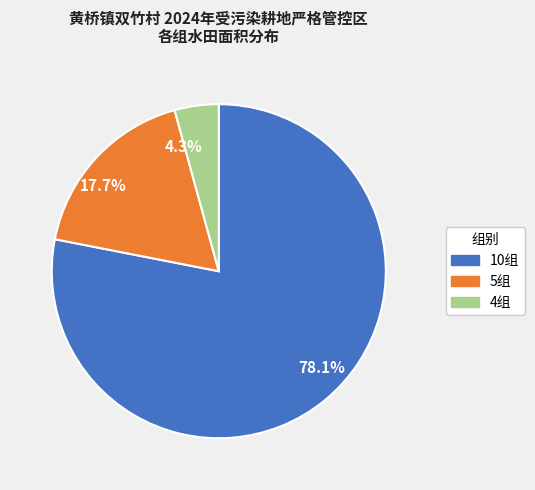

What percentage do 17.7% and 78.1% together represent?

95.7%